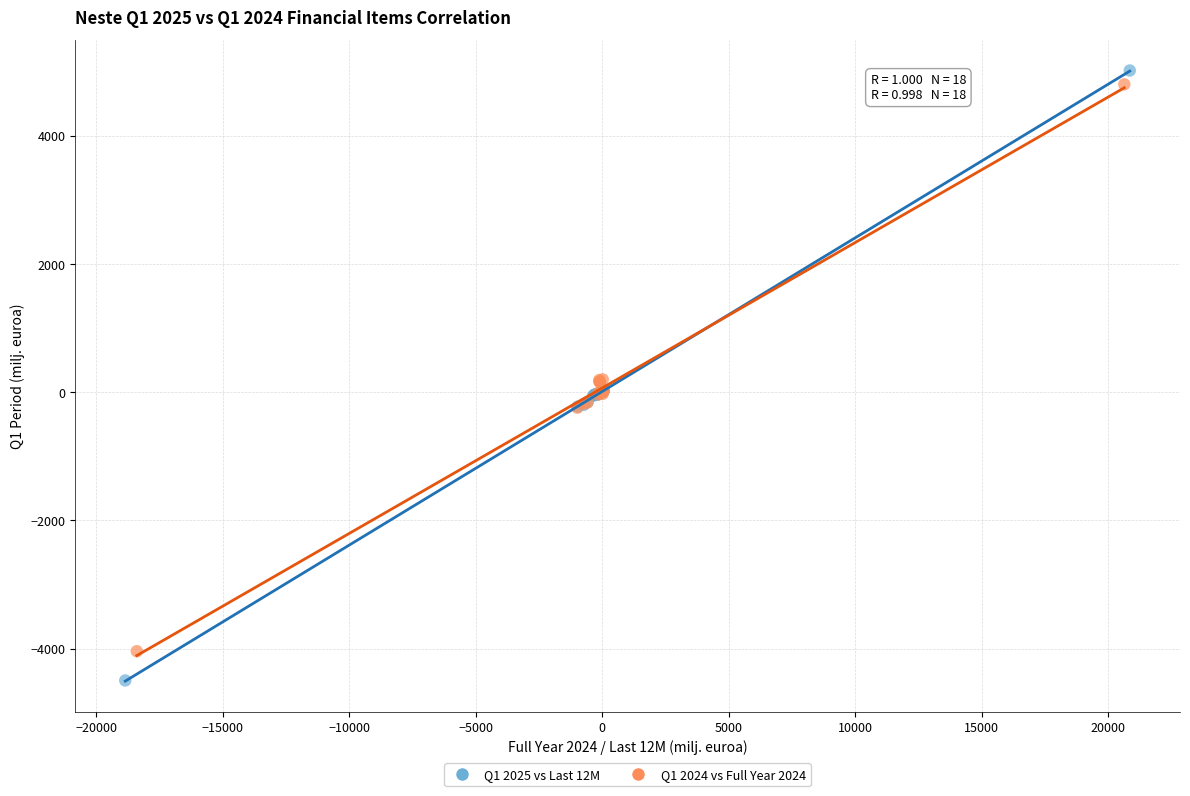

Which series reaches the minimum Y coordinate?

Q1 2025 vs Last 12M